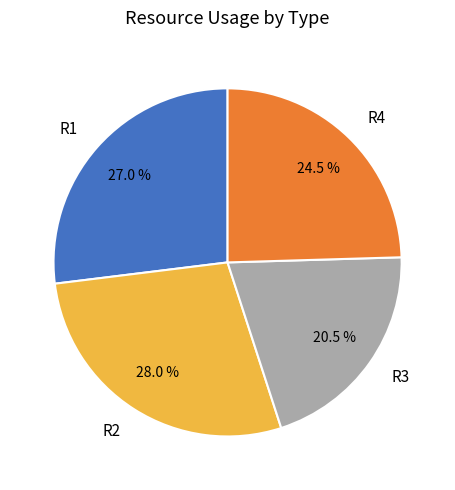

How many slices are in this pie chart?

4